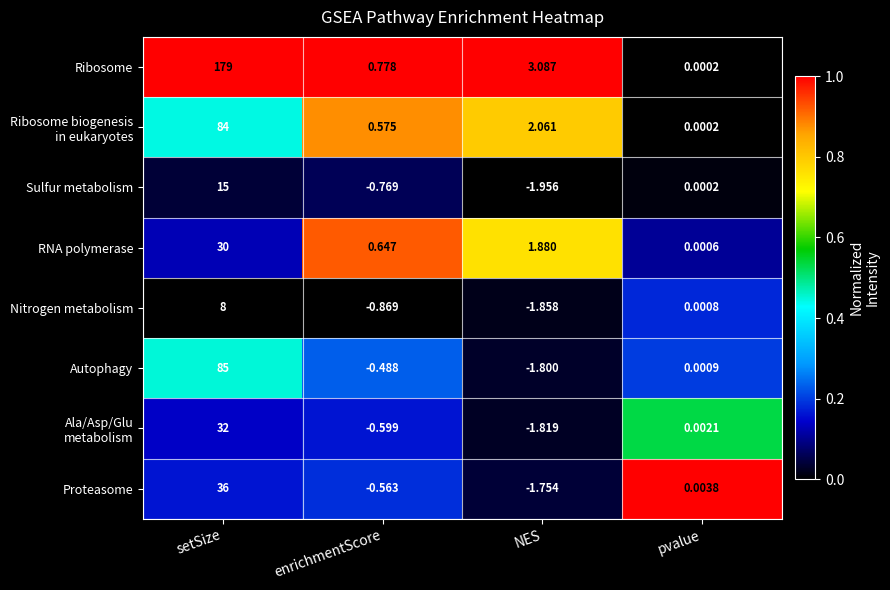

At which category is the sum across all series the highest?

setSize